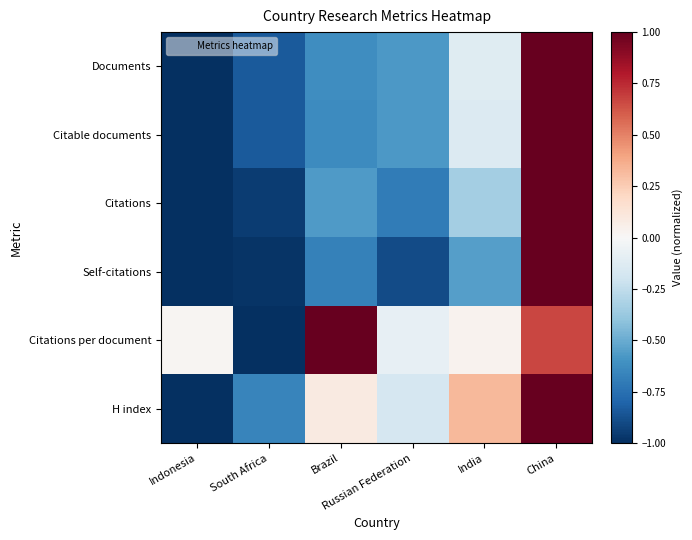

Reading left to right, transcribe all the data shown in this chart.

Documents: Indonesia=-1.0	South Africa=-0.8	Brazil=-0.6	Russian Federation=-0.6	India=-0.1	China=1.0
Citable documents: Indonesia=-1.0	South Africa=-0.8	Brazil=-0.6	Russian Federation=-0.6	India=-0.1	China=1.0
Citations: Indonesia=-1.0	South Africa=-1.0	Brazil=-0.6	Russian Federation=-0.7	India=-0.3	China=1.0
Self-citations: Indonesia=-1.0	South Africa=-1.0	Brazil=-0.7	Russian Federation=-0.9	India=-0.6	China=1.0
Citations per document: Indonesia=0.0	South Africa=-1.0	Brazil=1.0	Russian Federation=-0.1	India=0.0	China=0.7
H index: Indonesia=-1.0	South Africa=-0.7	Brazil=0.1	Russian Federation=-0.2	India=0.3	China=1.0